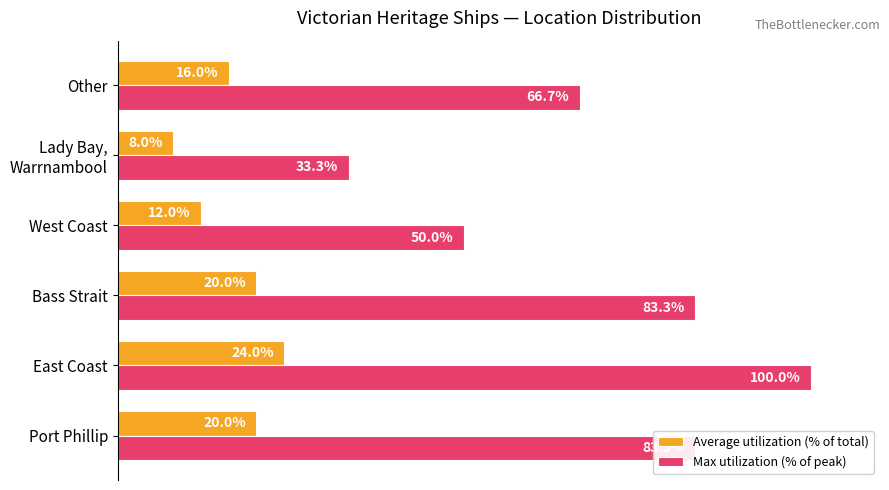

Which series has the widest spread of values?

Max utilization (% of peak)